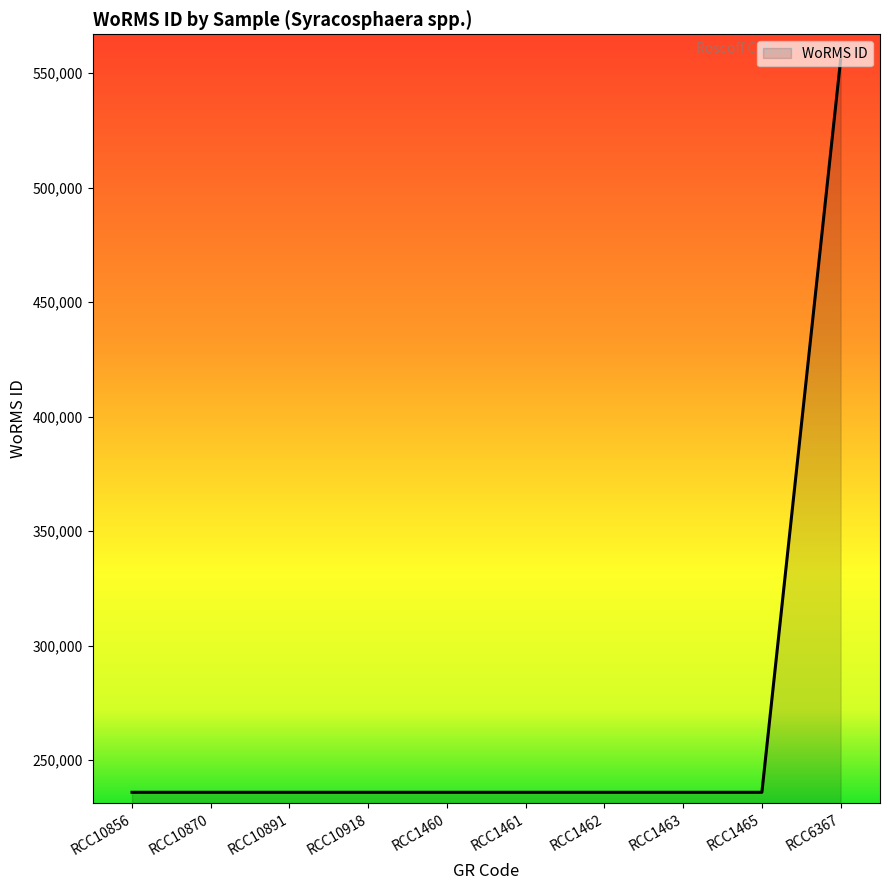

What is the difference between the maximum and minimum values?

319924